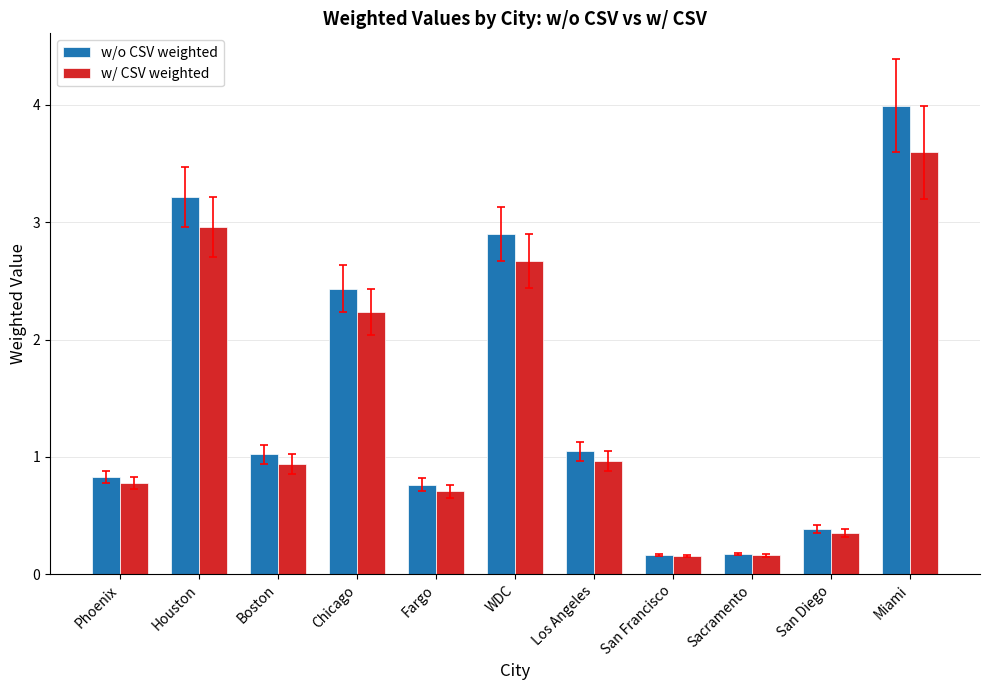

List the series in order of their peak value, lowest first.

w/ CSV weighted, w/o CSV weighted